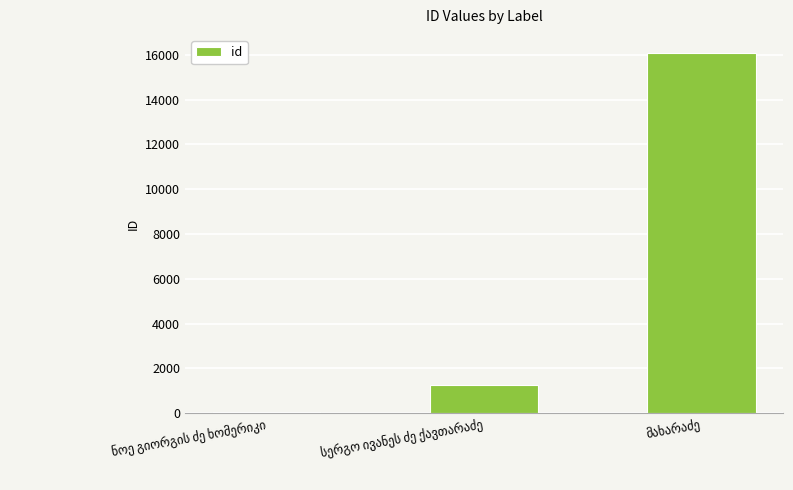

How many categories are shown in the chart?

3